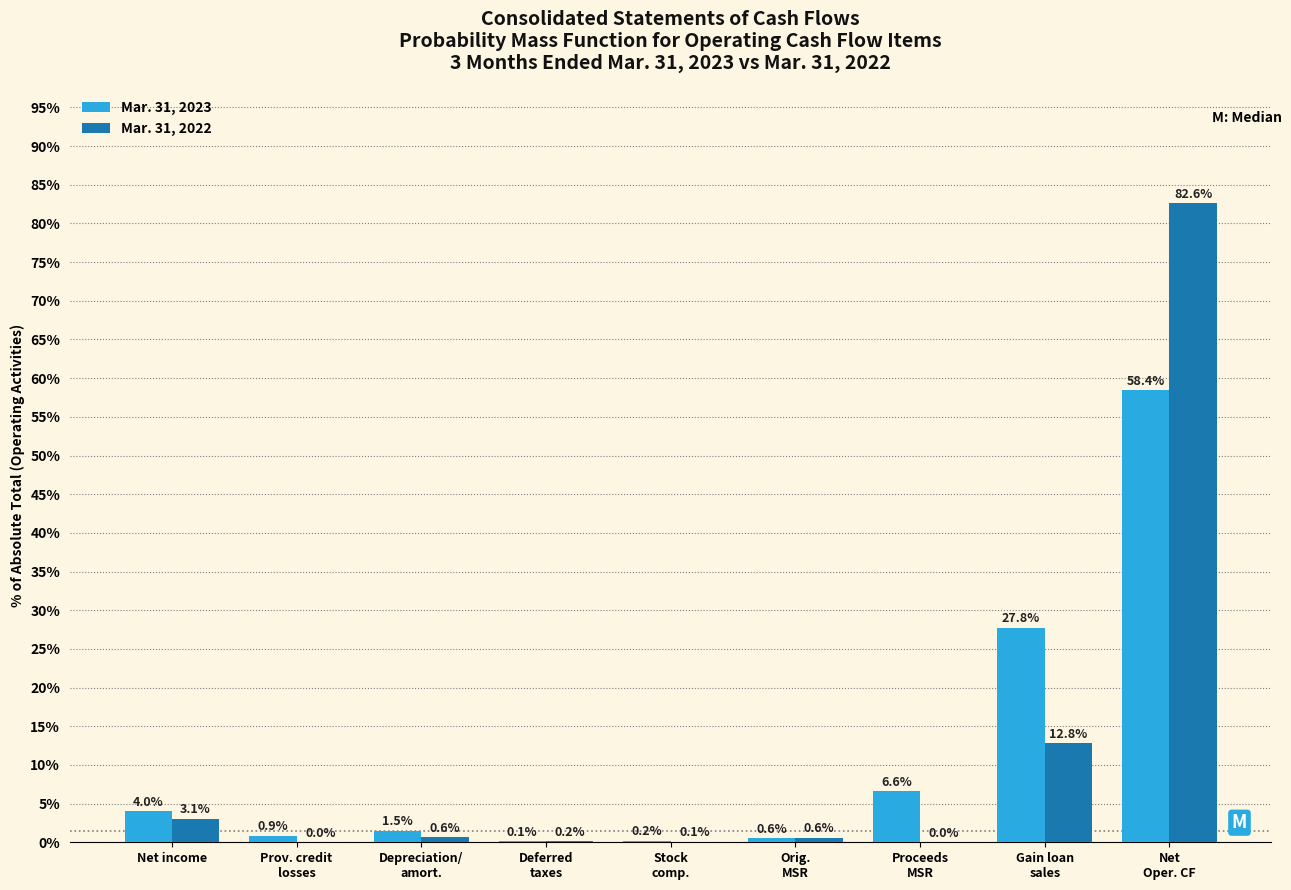

What is the greatest value displayed?

82.6